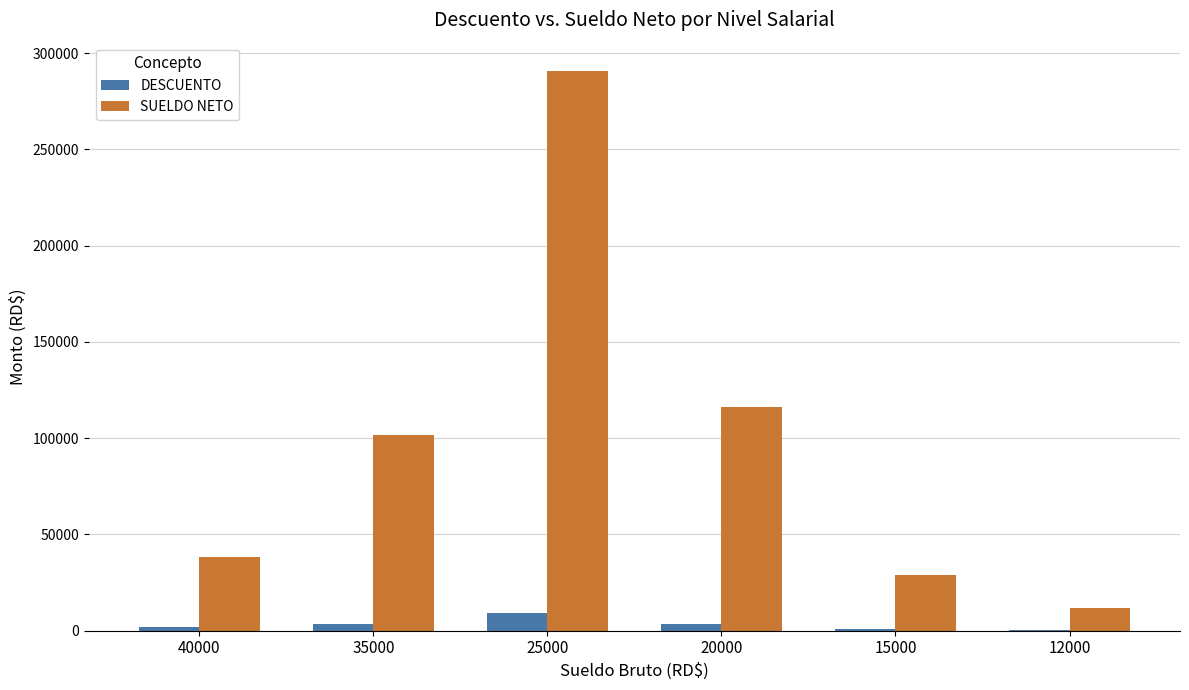

At which label is SUELDO NETO closest to 151257?

20000